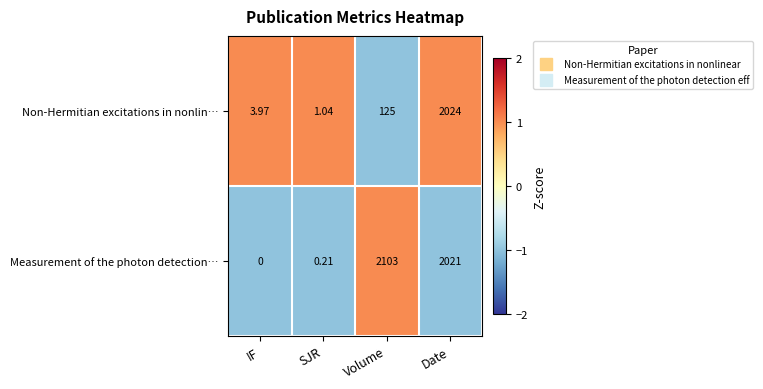

Which category has the lowest value across all series?

IF